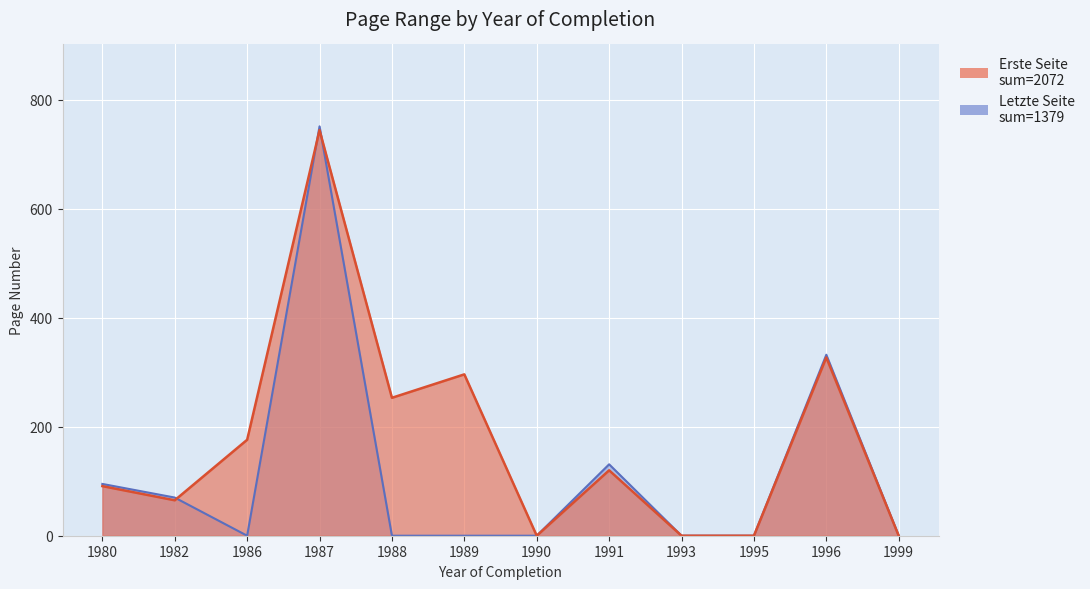

Is it true that Letzte Seite equals 95 at 1980?

True